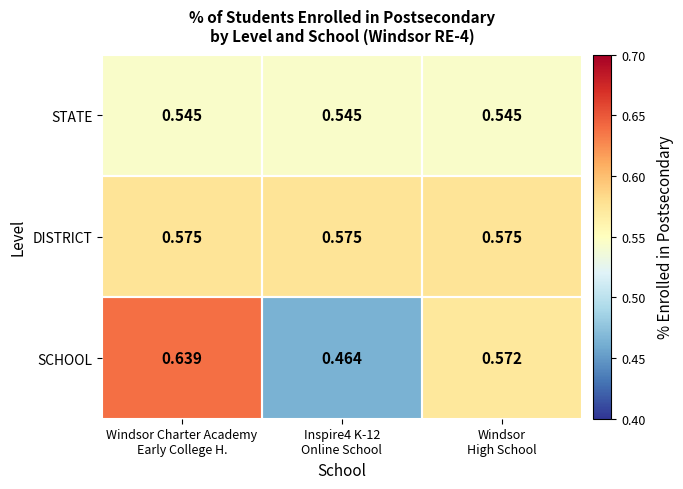

Rank the series by their maximum value, from highest to lowest.

SCHOOL, DISTRICT, STATE